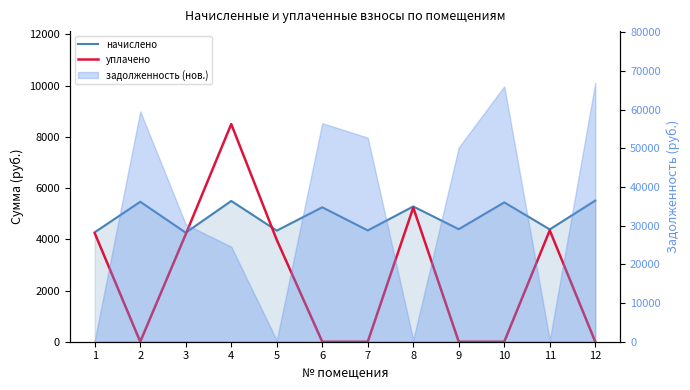

Is it true that уплачено equals 4198.6 at 3?

True